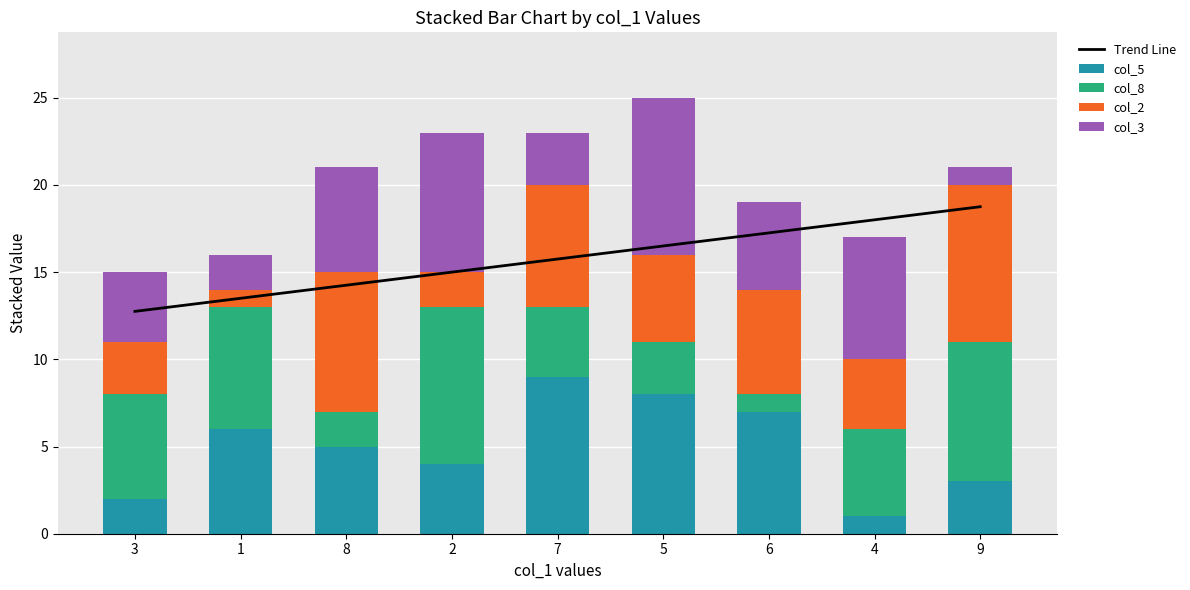

True or false: col_8 has a value of 1.0 at 6.

True